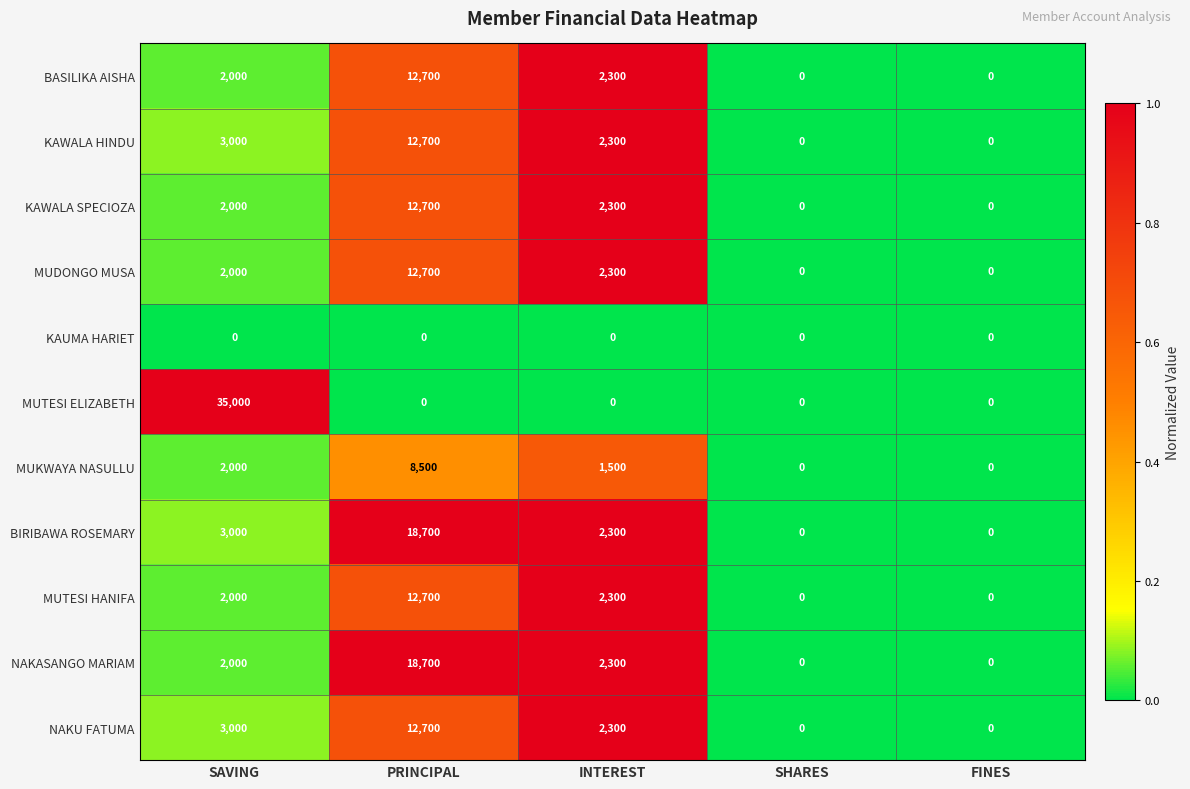

What value does the NAKASANGO MARIAM series have at INTEREST?

2300